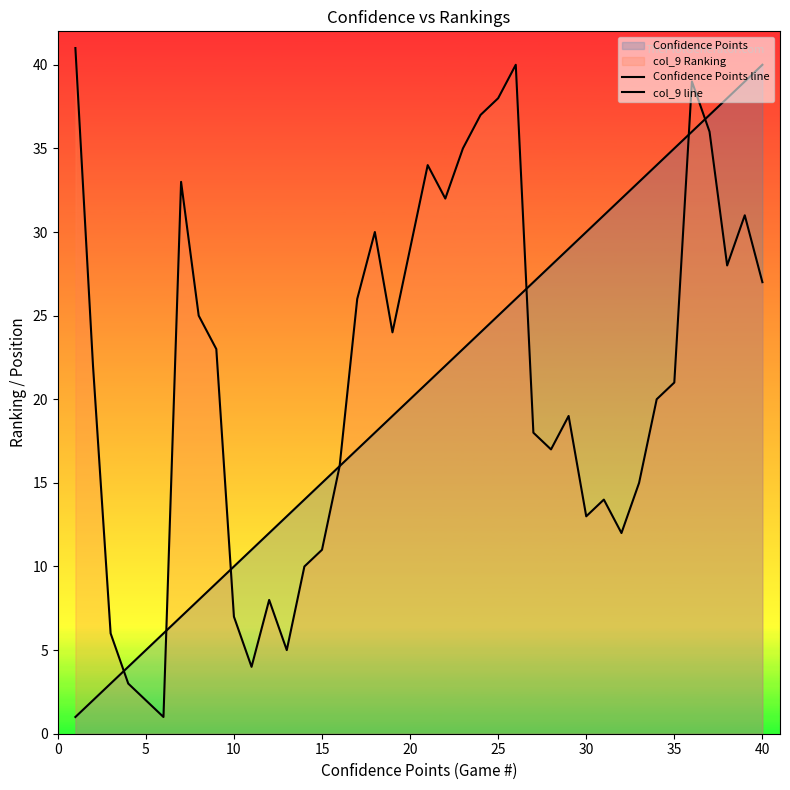

List the series in order of their peak value, highest first.

col_9 line, Confidence Points line